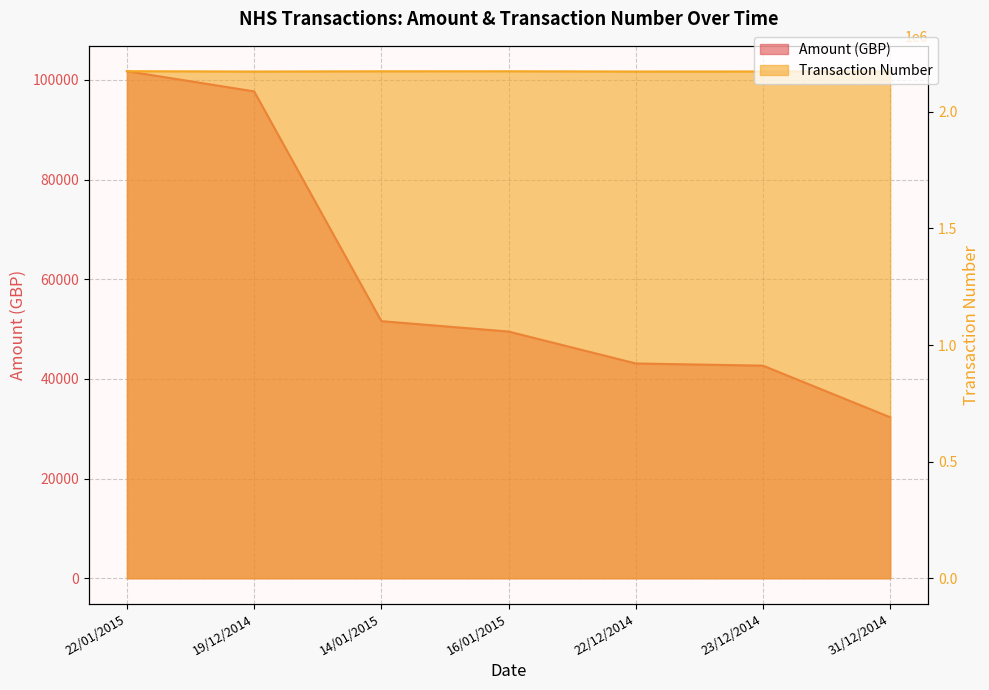

True or false: Transaction Number and Amount (GBP) intersect in this chart.

False